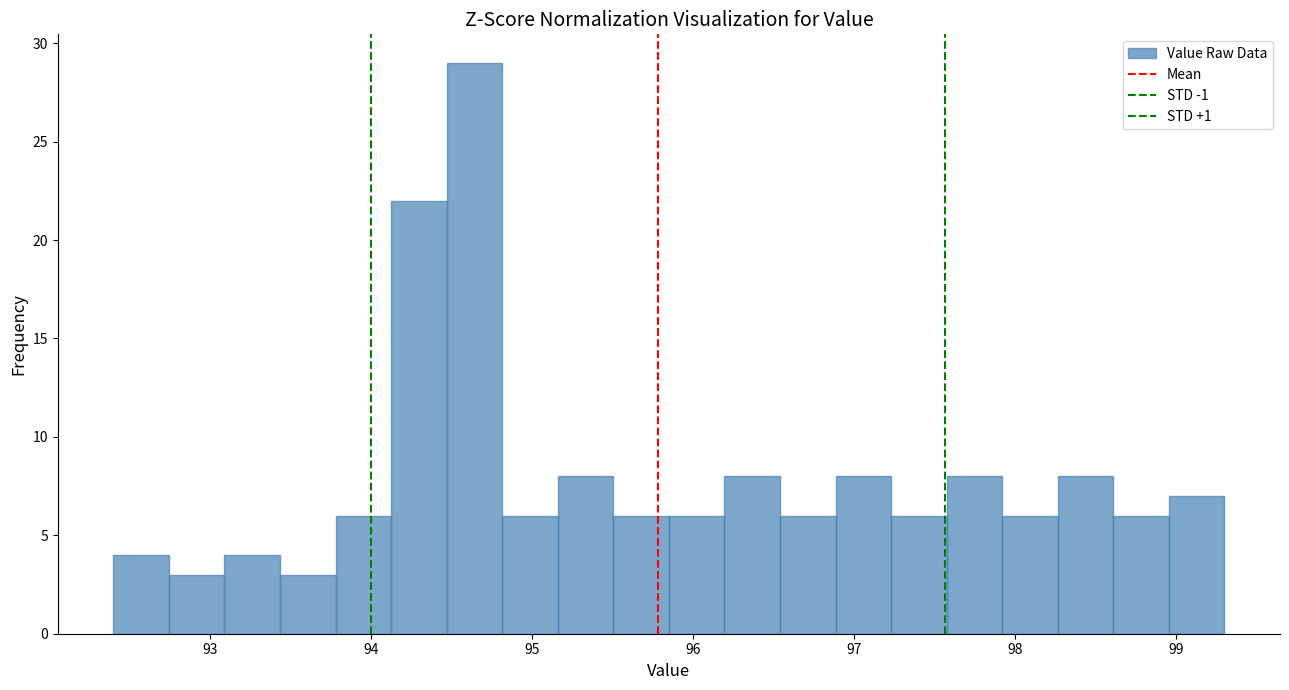

Read against the x-axis, roughly where is the centre of the tallest bar?

94.6